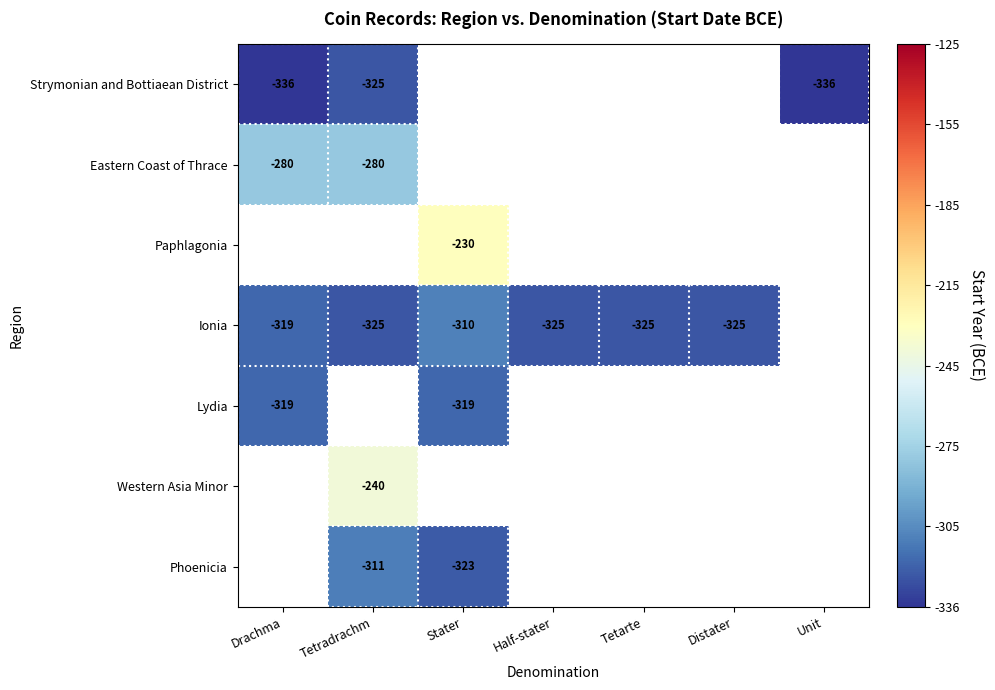

The value of Lydia at Drachma is -319. True or false?

True